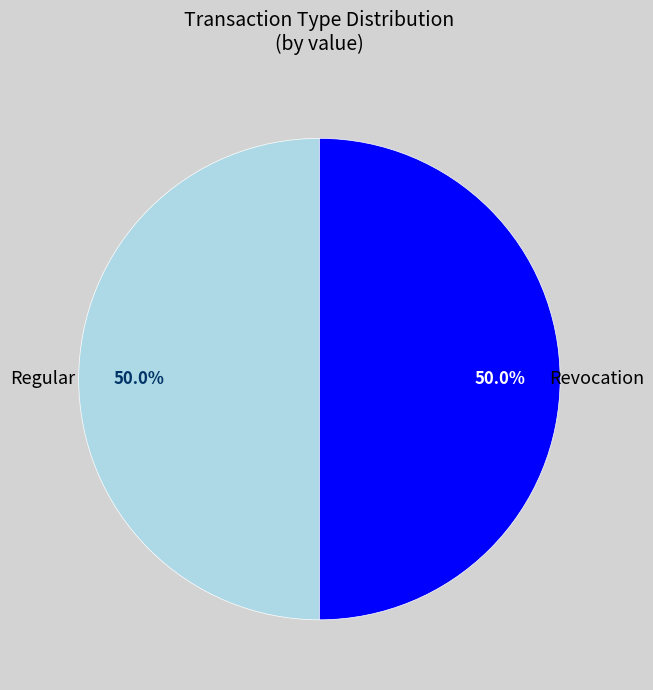

Combined, do Revocation and Regular account for over 50%?

Yes